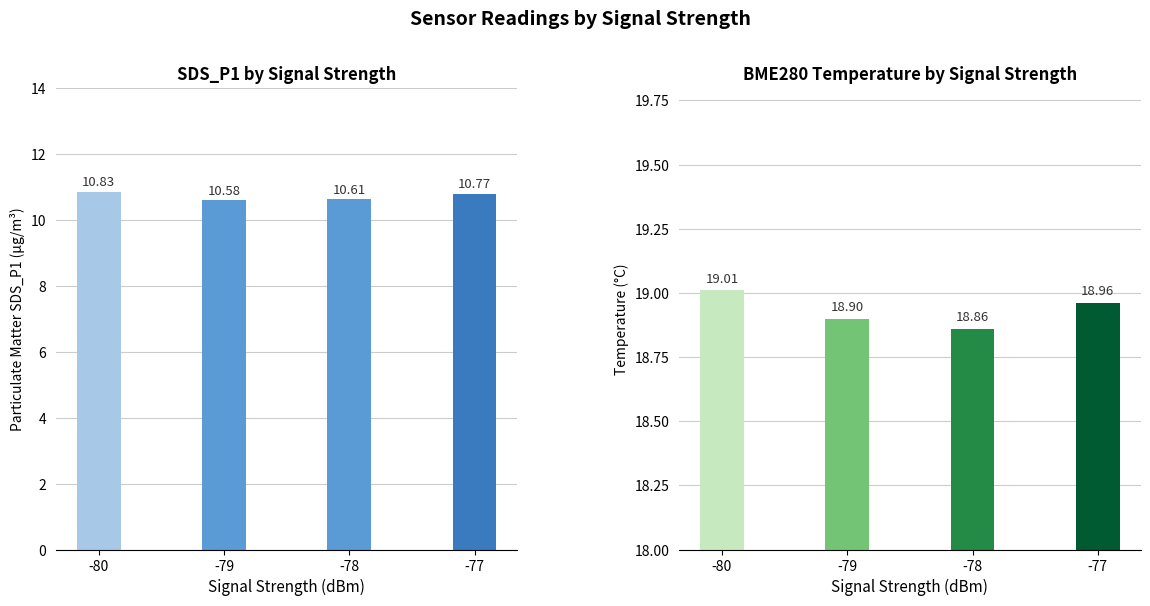

Reading right to left, extract all data points from this chart.

SDS_P1: 10.8	10.6	10.6	10.8
SDS_P2: 10.0	9.8	9.8	10.1
BME280_temperature: 19.0	18.9	18.9	19.0